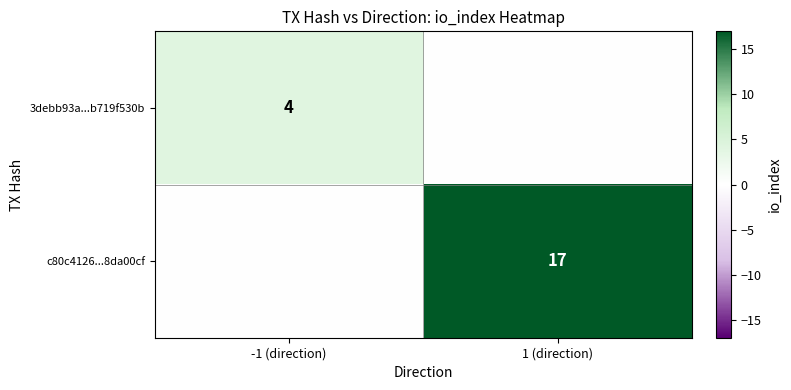

The 3debb93a...b719f530b series shows 2 at -1 (direction). True or false?

False